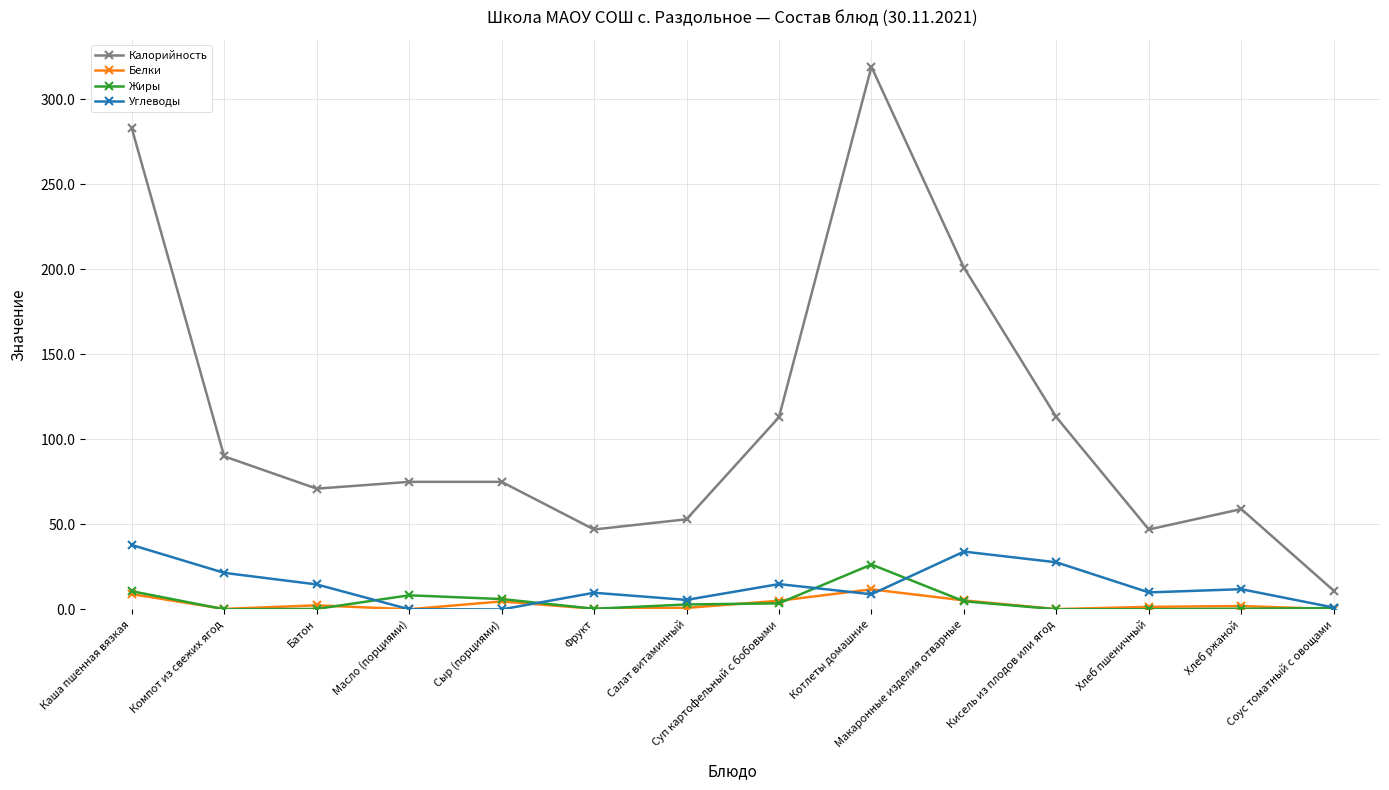

What is the difference between the second highest and minimum values in the Калорийность series?

272.0